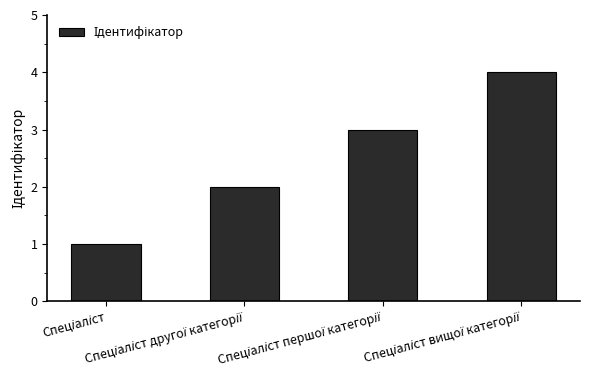

What is the difference between the maximum and minimum values?

3